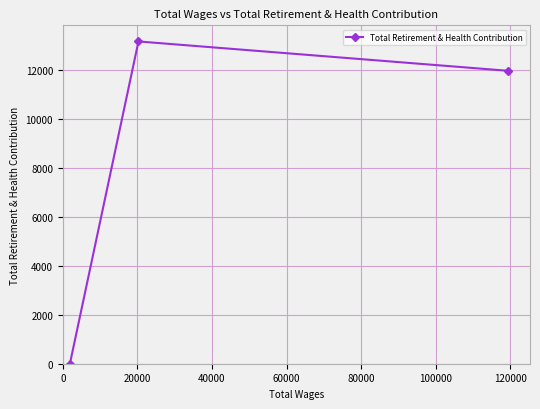

What is the difference between the maximum and minimum values?

13152